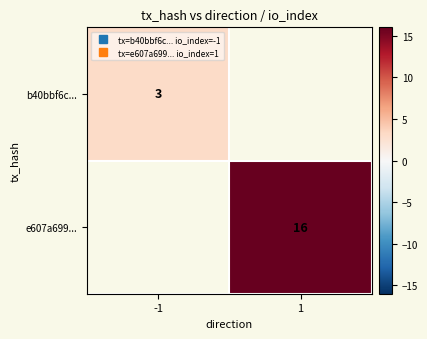

Read the b40bbf6c... value at -1.

3.0